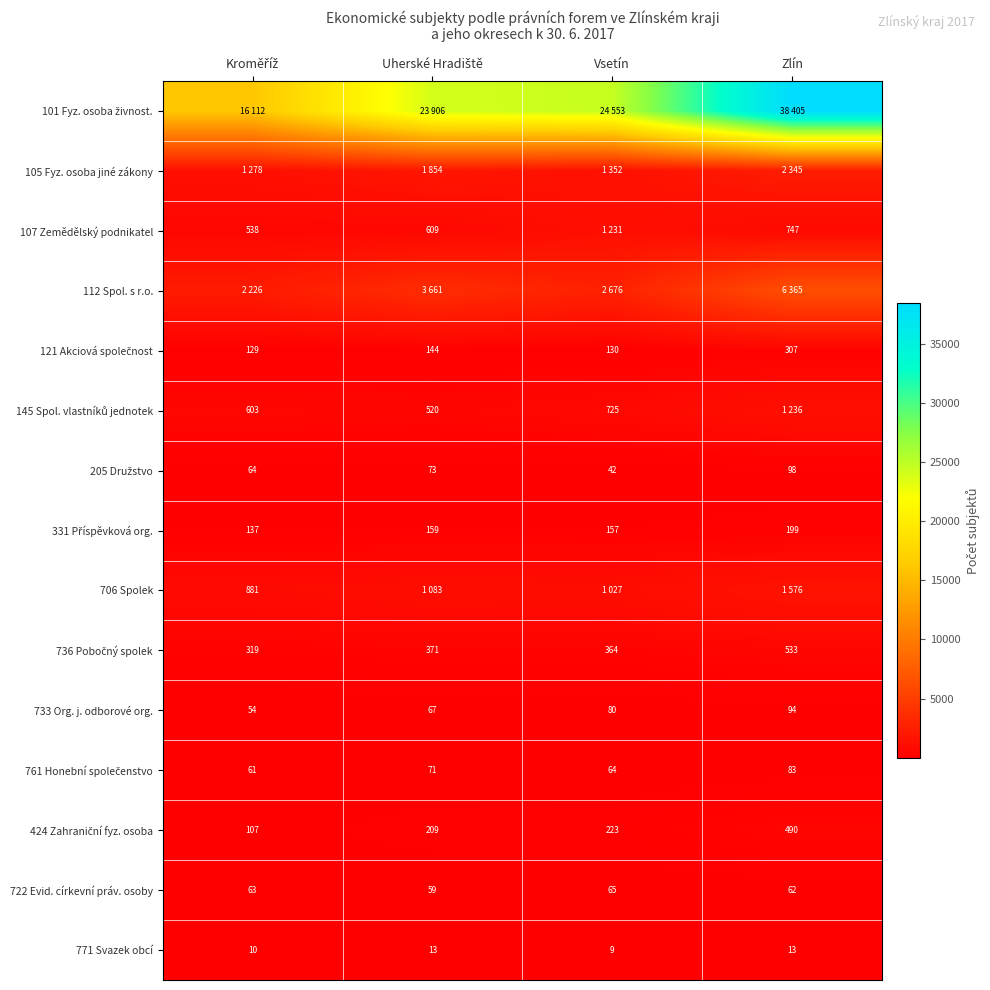

What value does the 733 Org. j. odborové org. series have at Zlín?

94